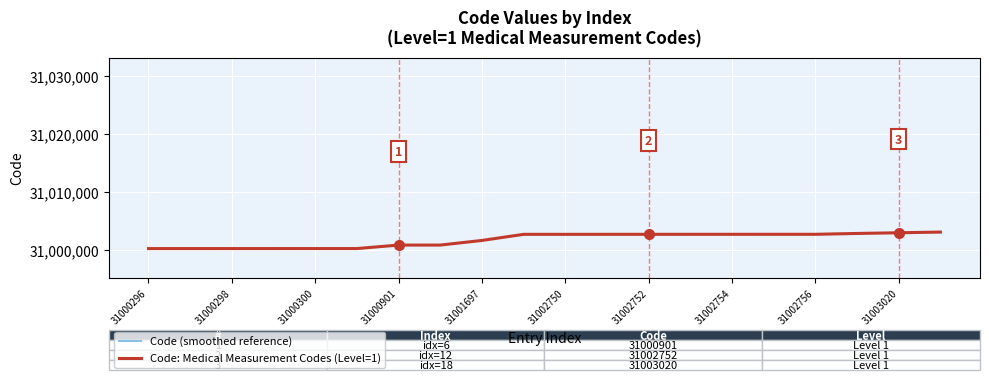

True or false: Code: Medical Measurement Codes (Level=1) has a value of 31003020 at 31003020.

True